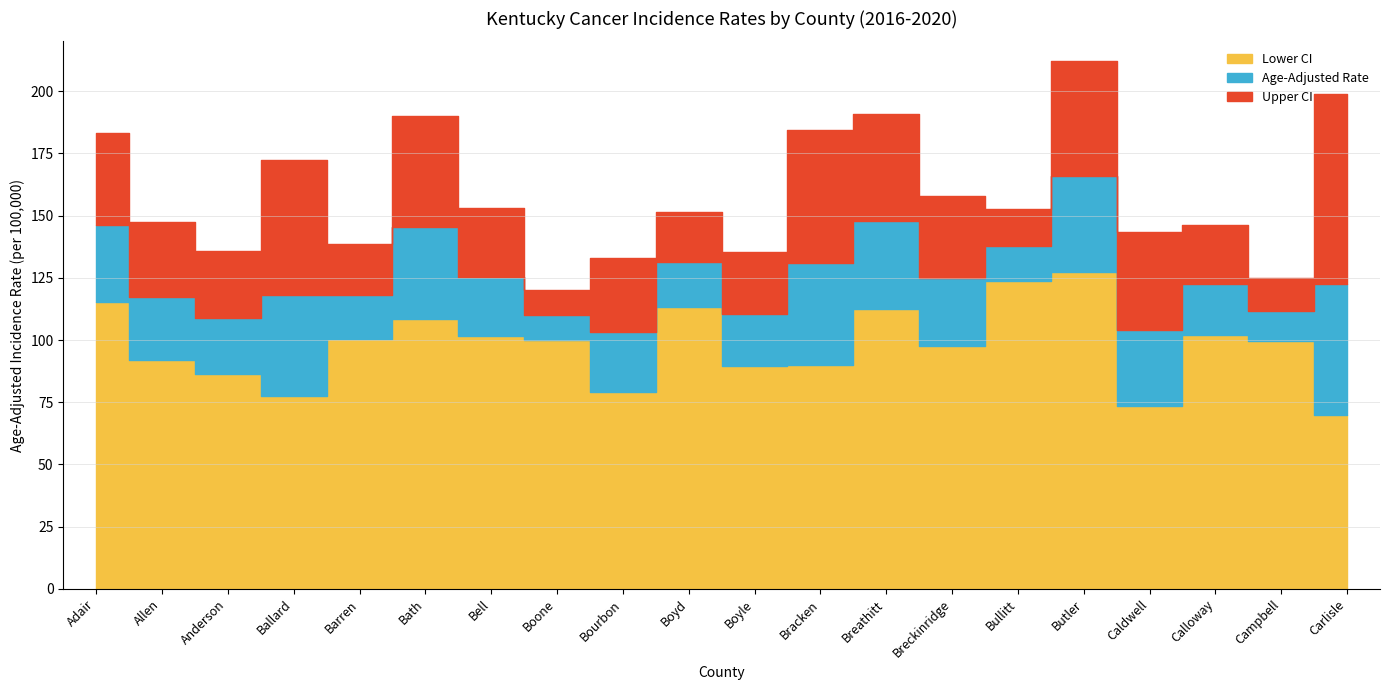

Is it true that Upper CI equals 172.3 at Ballard?

True